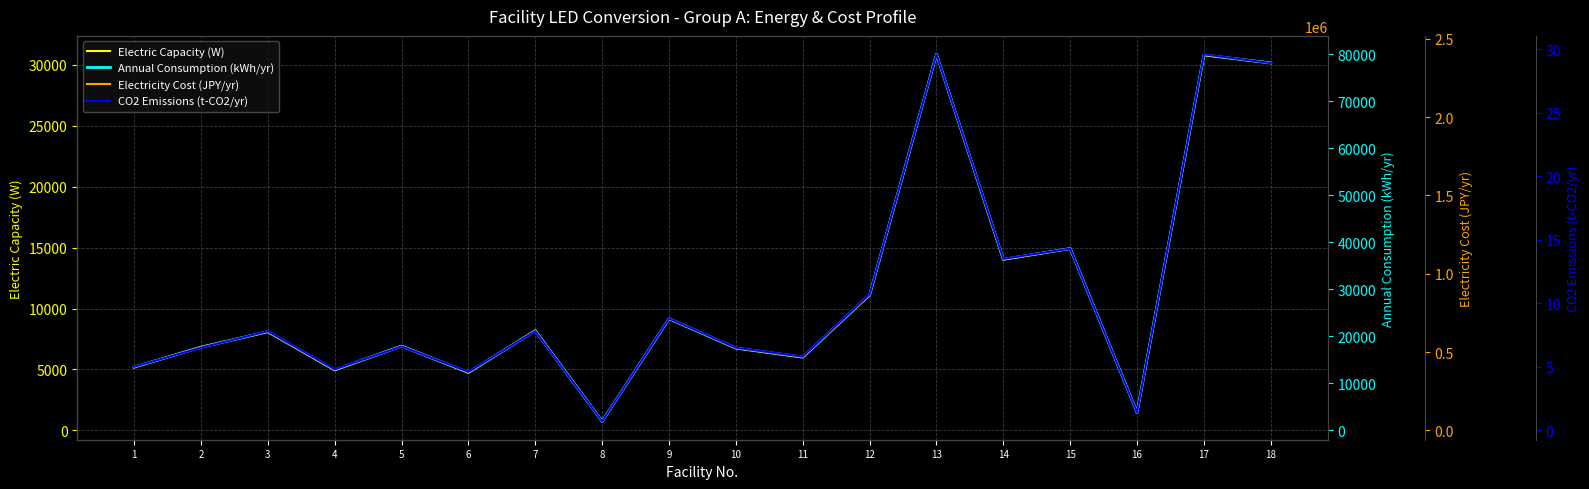

Which series has the largest total across all categories?

Electricity Cost (JPY/yr)